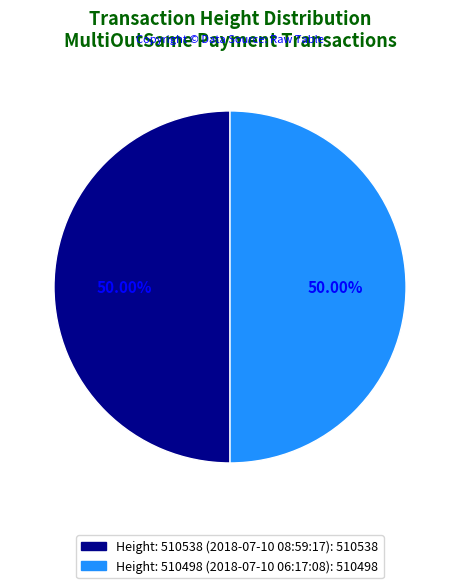

What is the largest slice in the pie chart?

510538